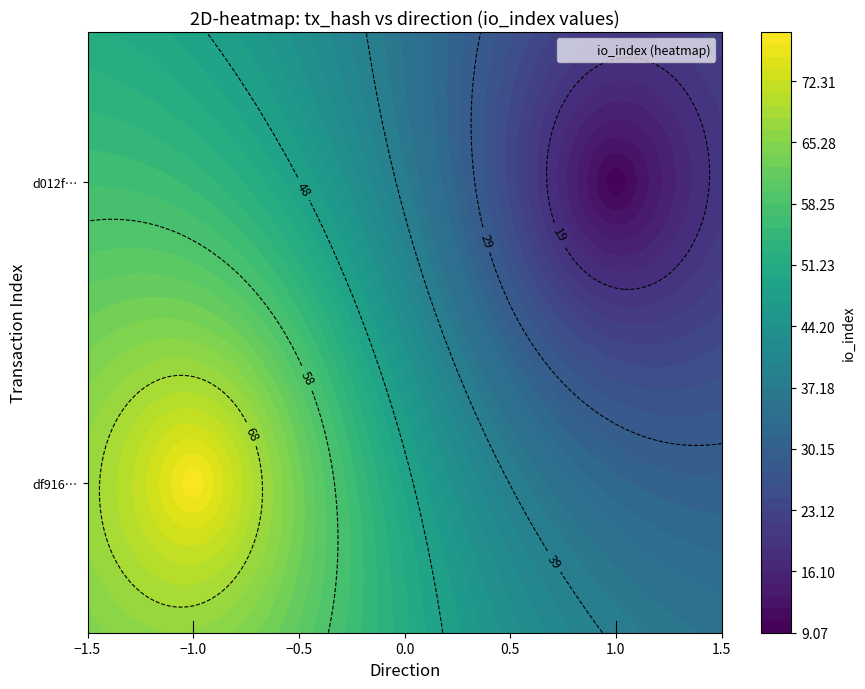

At how many categories does at least one series exceed 15?

1